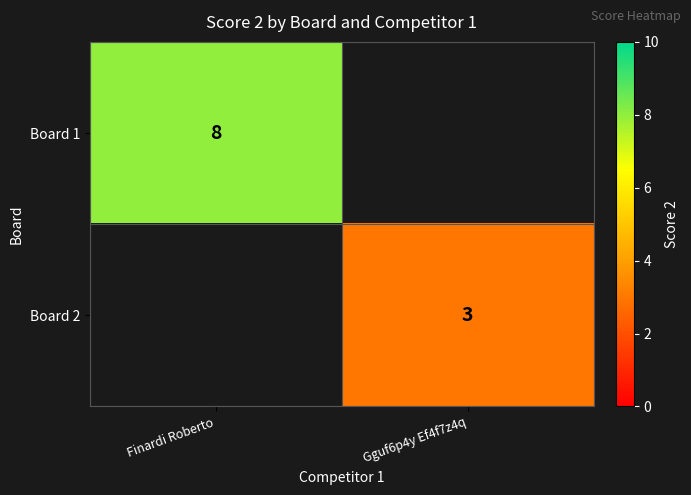

True or false: Board 1 has a value of 8 at Finardi Roberto.

True